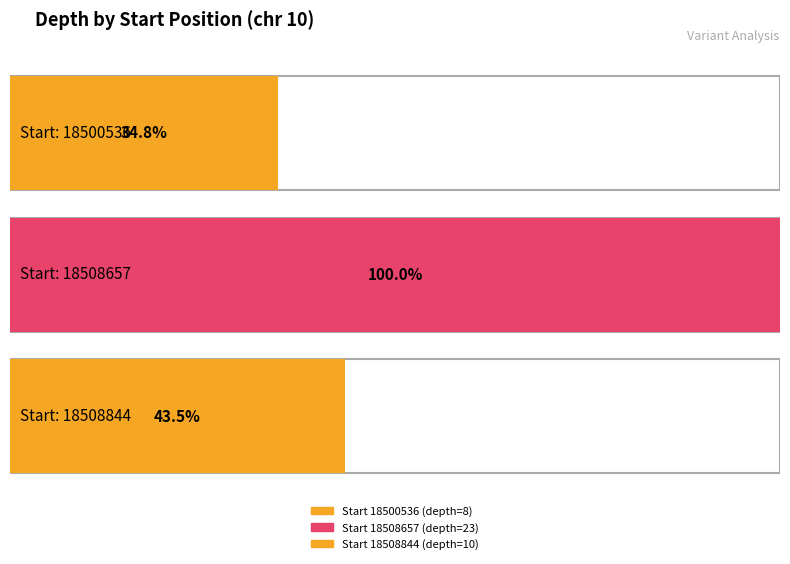

Rank the categories by value from highest to lowest.

18508657, 18508844, 18500536